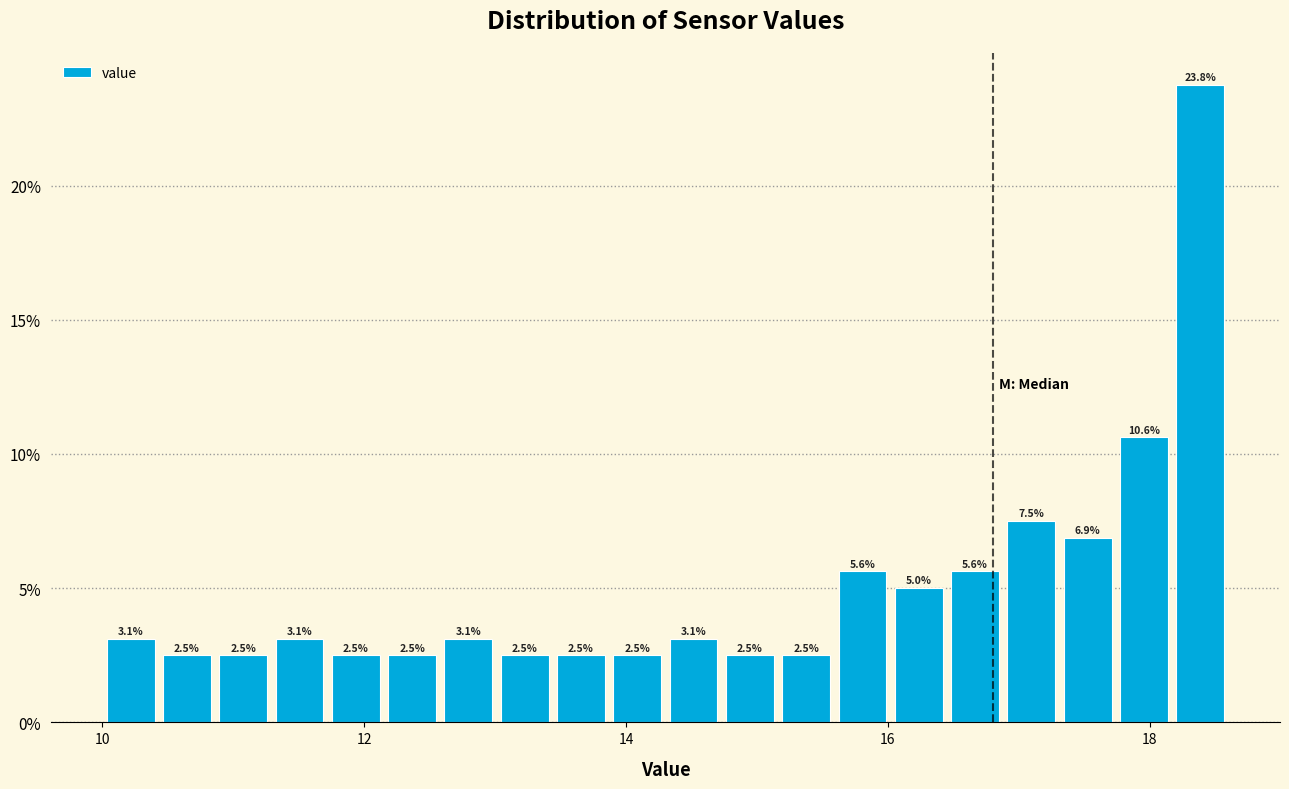

Read against the x-axis, roughly where is the centre of the tallest bar?

18.4